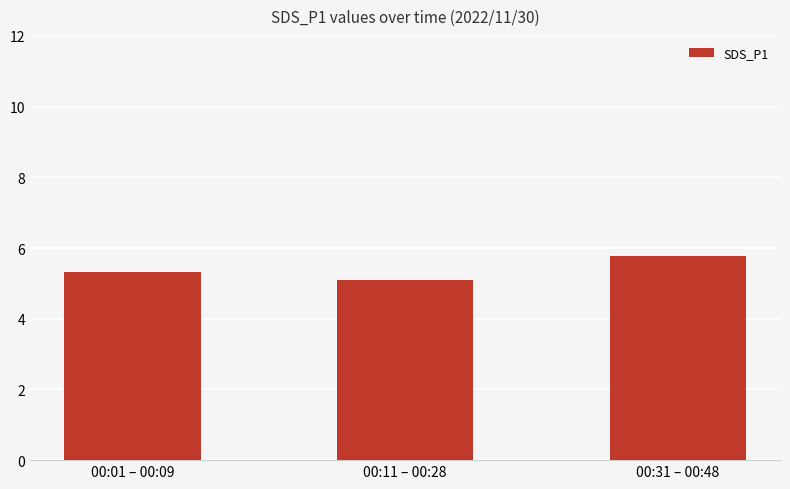

Is it true that the value at 00:11 – 00:28 is 1.3?

False